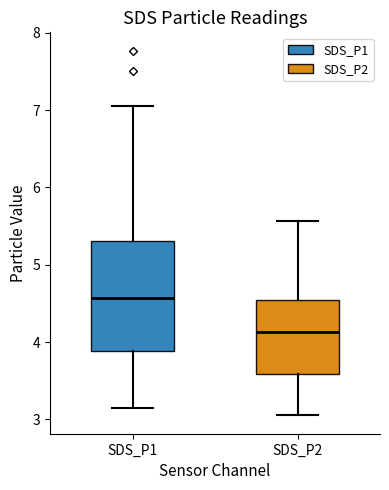

Which box is the tallest, from its lower edge to its upper edge?

SDS_P1